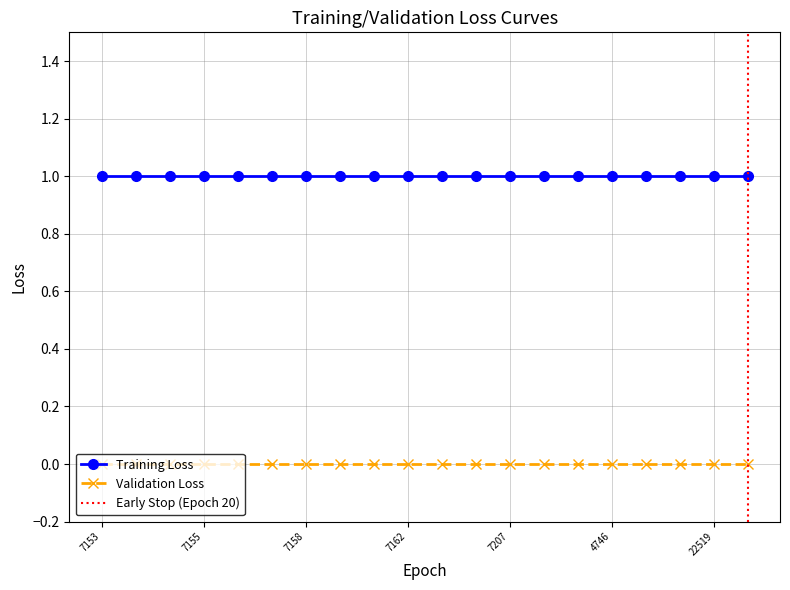

Which has a higher value, 22519 or 4119?

22519